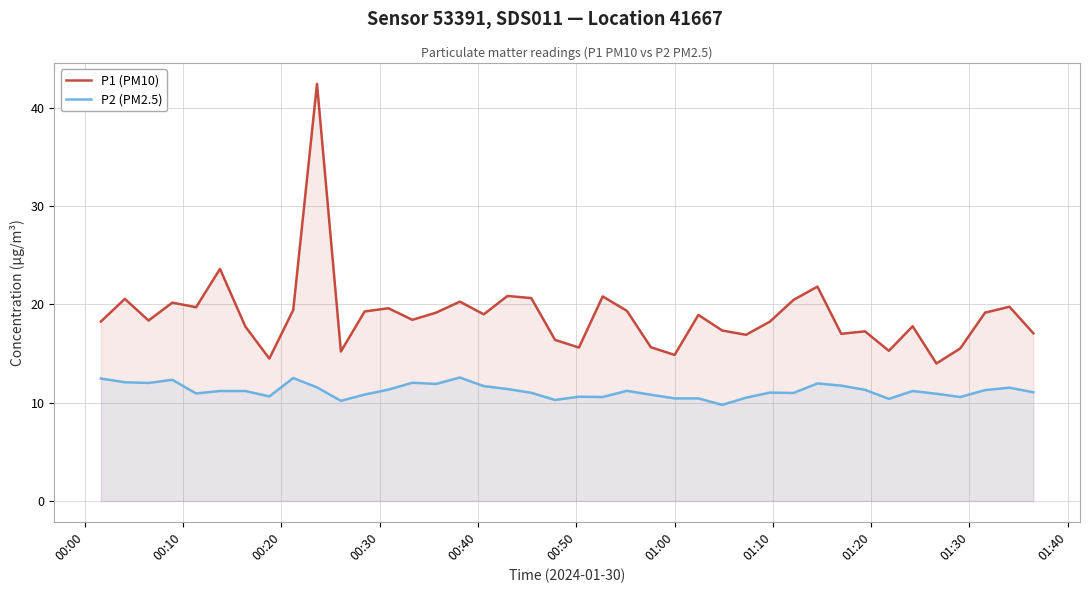

What is the maximum value for P2 (PM2.5)?

12.6